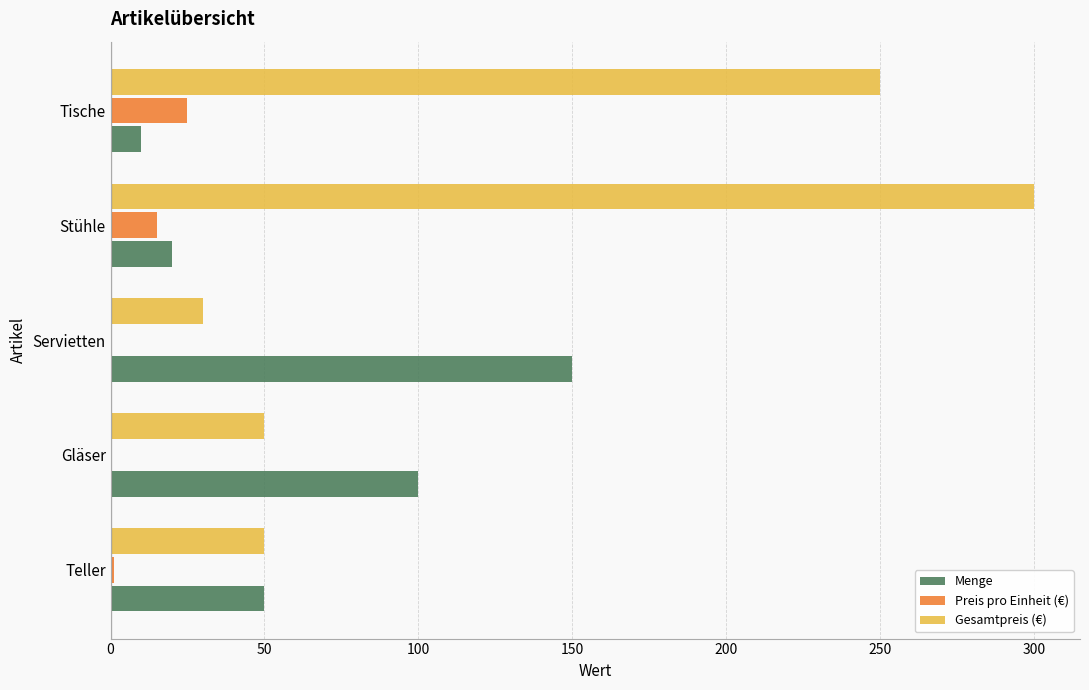

At which label is Gesamtpreis (€) closest to 165?

Tische